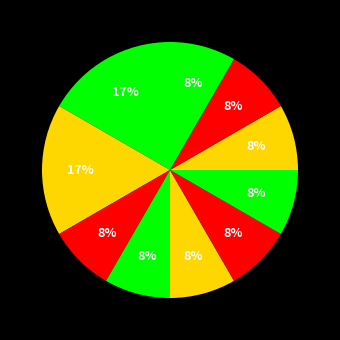

What percentage is the مطالعات ملی slice, to the nearest percent?

17%